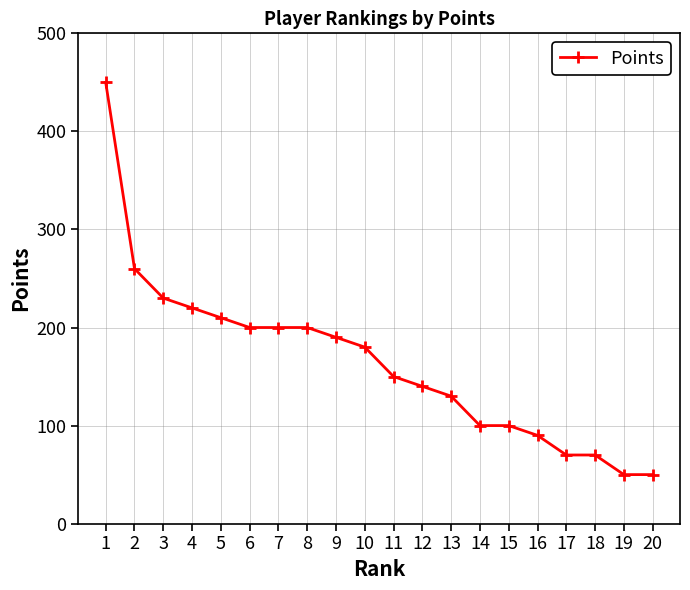

How many data points are less than 180?

10